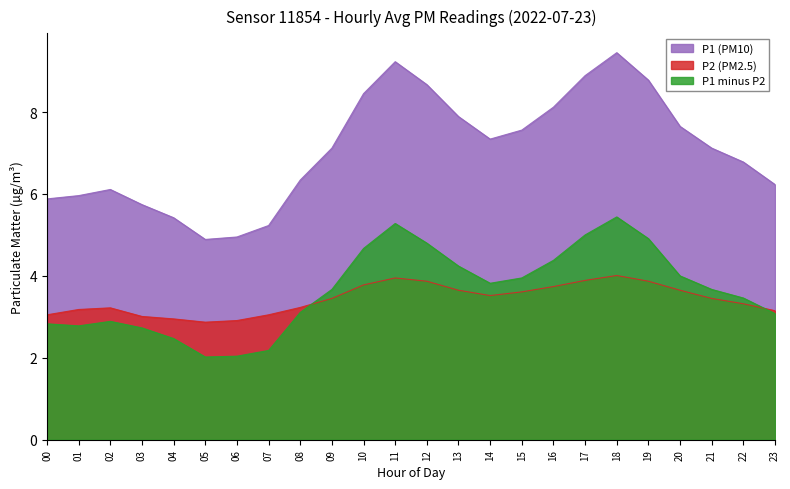

Where does the P1 series first go above 7?

09